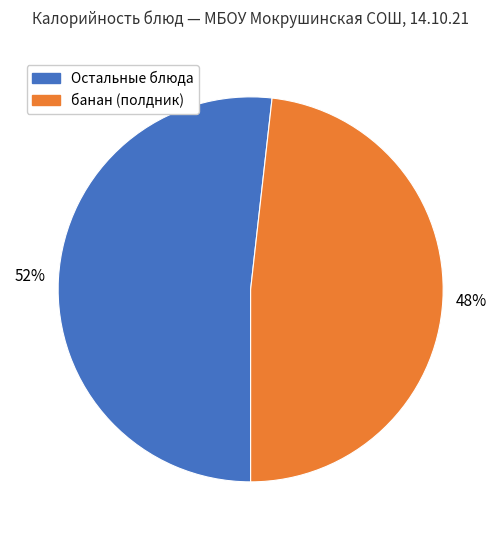

Which category accounts for the majority?

Остальные блюда